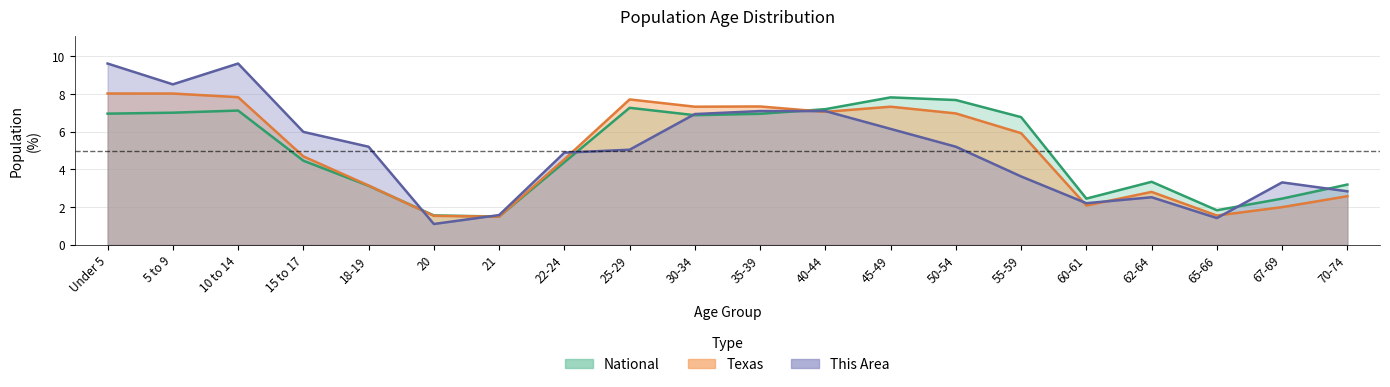

How many interior local valleys does the This Area series have?

4